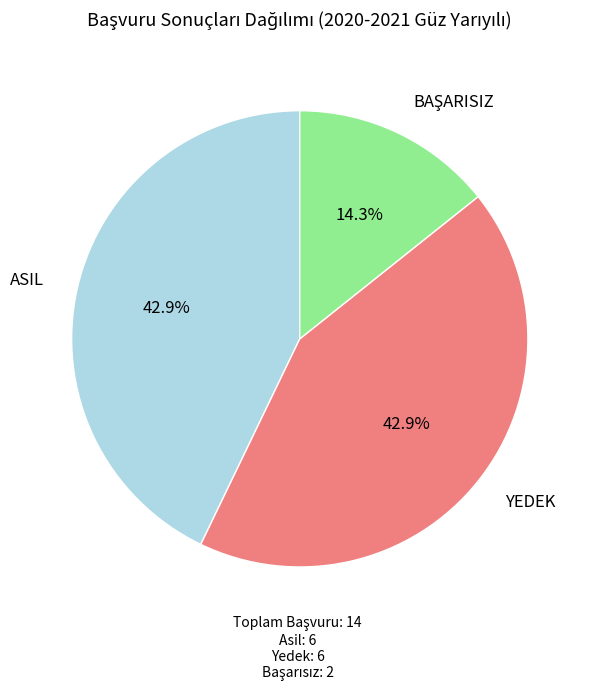

Is there any slice that represents more than half of the pie?

No